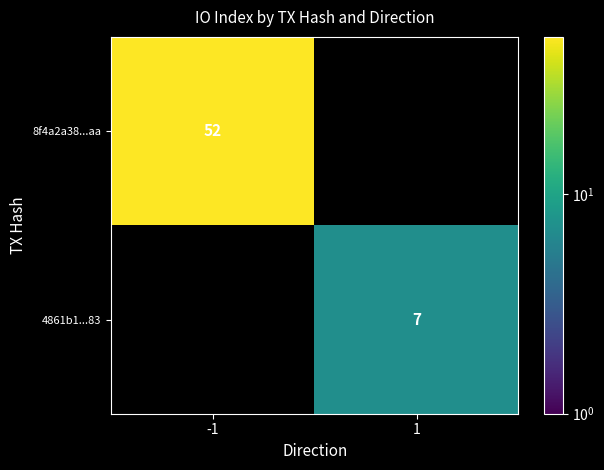

The 8f4a2a38...aa series shows 52 at -1. True or false?

True